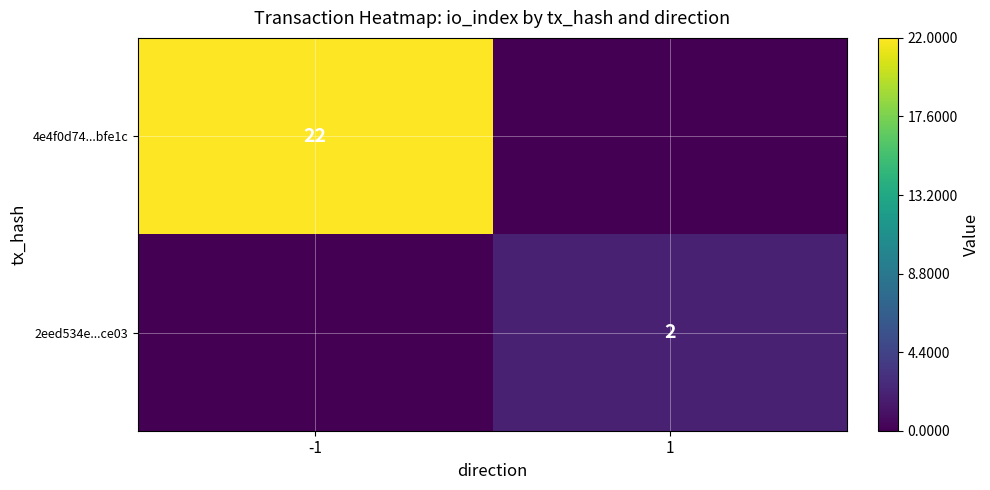

At how many categories does at least one series exceed 21?

1